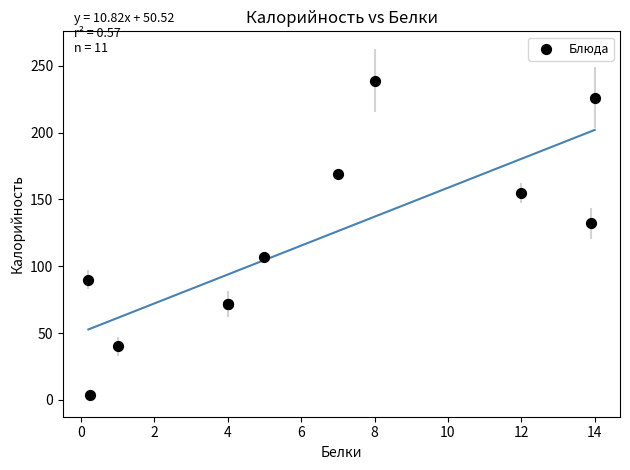

What Y value in the scatter plot is closest to 121?

132